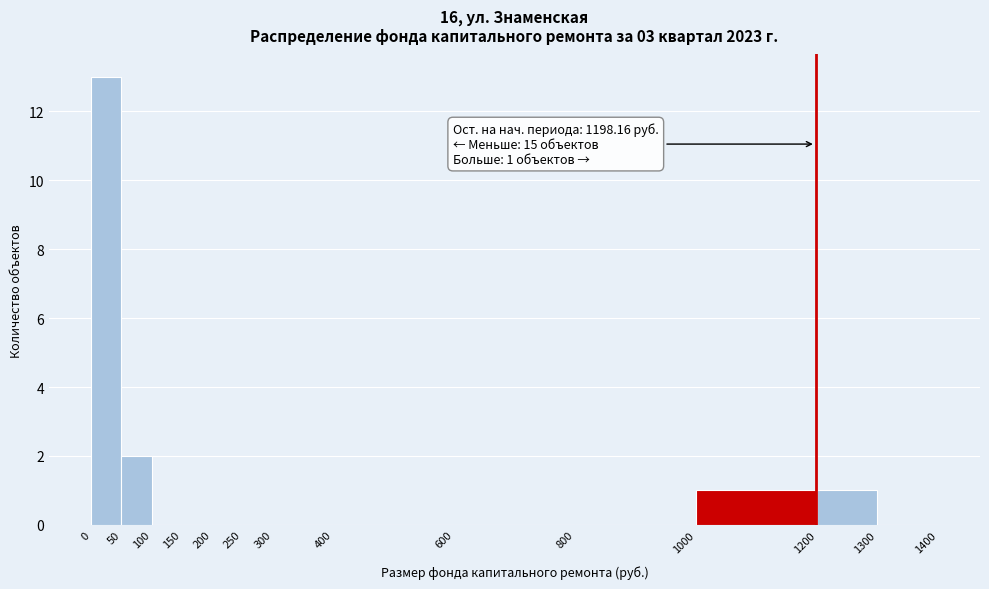

Which range on the x-axis has the tallest bar?

0 to 50